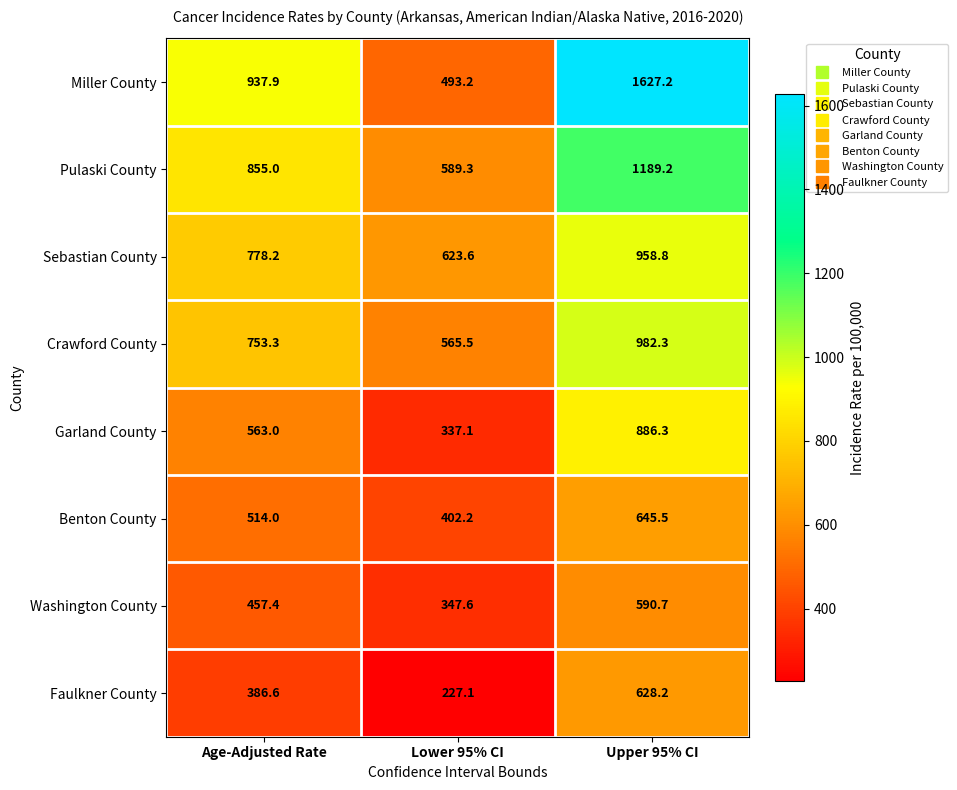

Rank the series at Age-Adjusted Rate from highest to lowest value.

Miller County, Pulaski County, Sebastian County, Crawford County, Garland County, Benton County, Washington County, Faulkner County